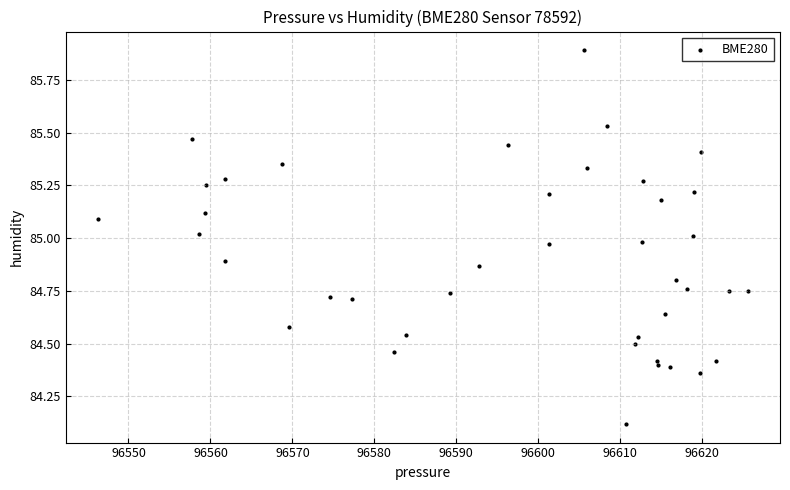

What is the range of Y values (max minus min)?

1.8